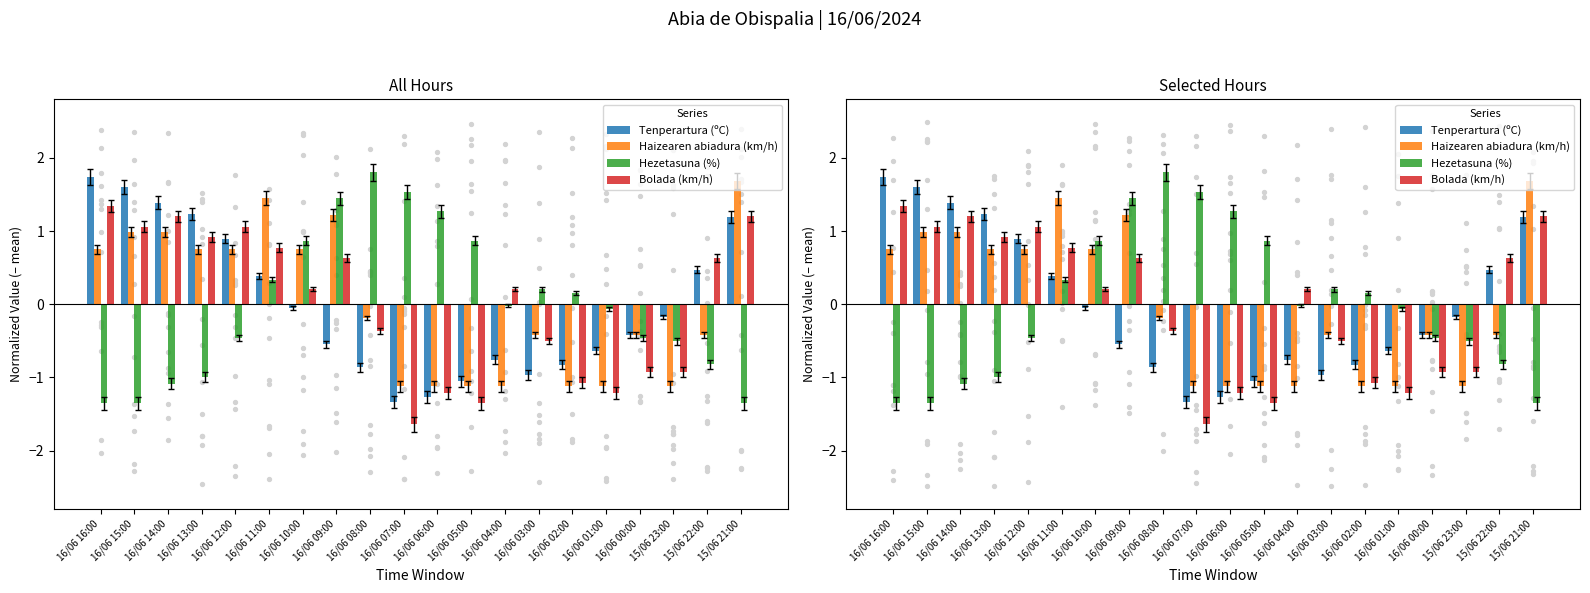

What are all the series names shown in the legend?

Tenperartura (ºC), Haizearen abiadura (km/h), Hezetasuna (%), Bolada (km/h)